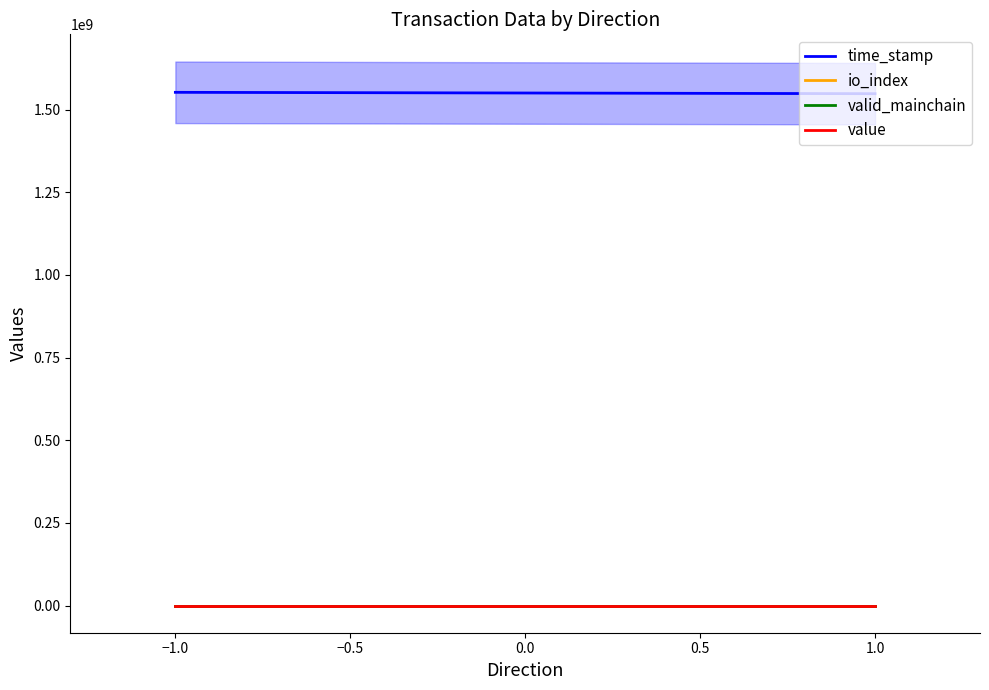

Reading right to left, extract all data points from this chart.

time_stamp: 1=1548248274.0	-1=1552365440.0
io_index: 1=0.0	-1=1.0
valid_mainchain: 1=1.0	-1=1.0
value: 1=182.7	-1=182.7